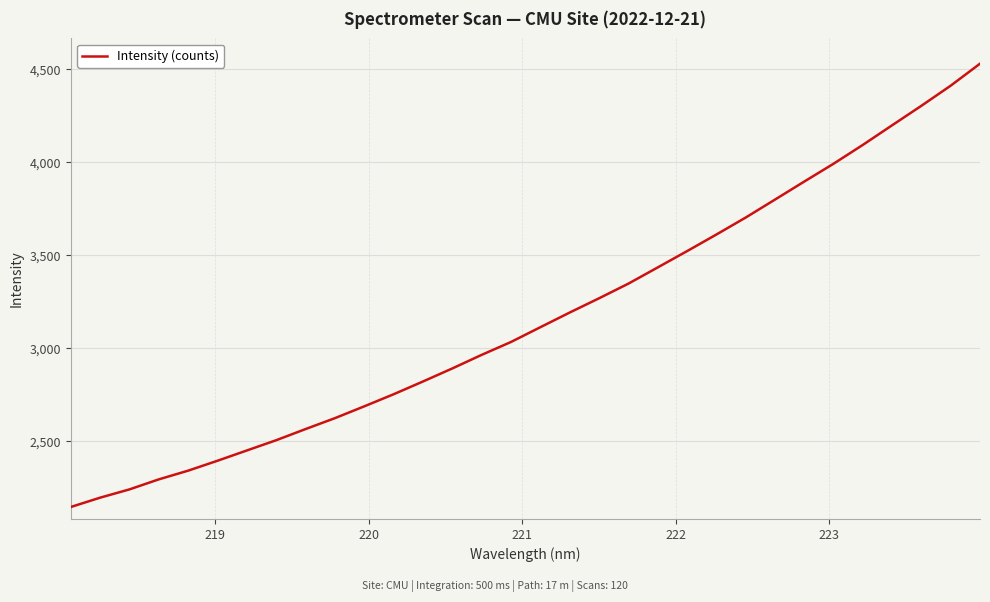

What is the greatest value displayed?

4530.5